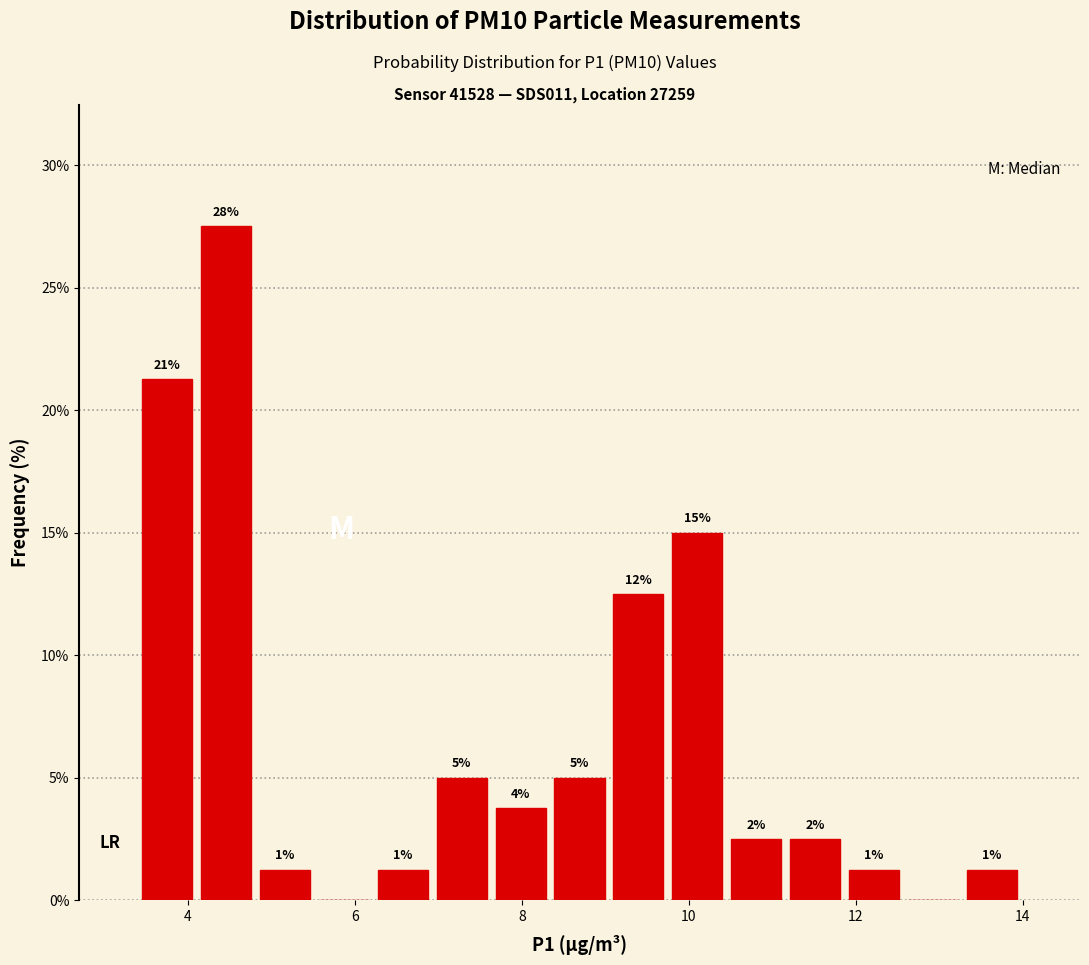

Around what value on the x-axis is the tallest bar? Give the approximate position of its centre, as read against the axis.

4.4